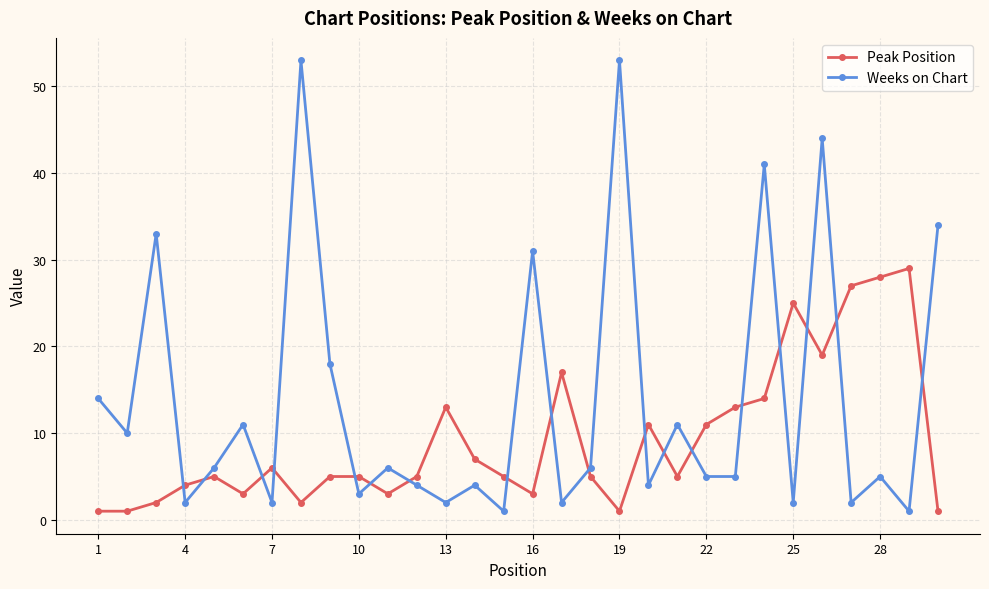

Which series has the widest spread of values?

Weeks on Chart